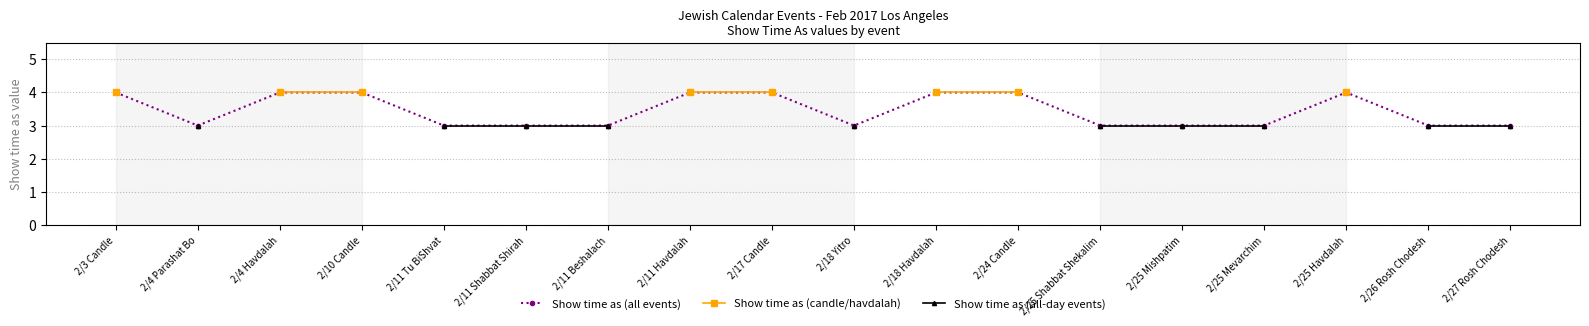

True or false: Show time as (all events) has a value of 3 at 2/11 Beshalach.

True